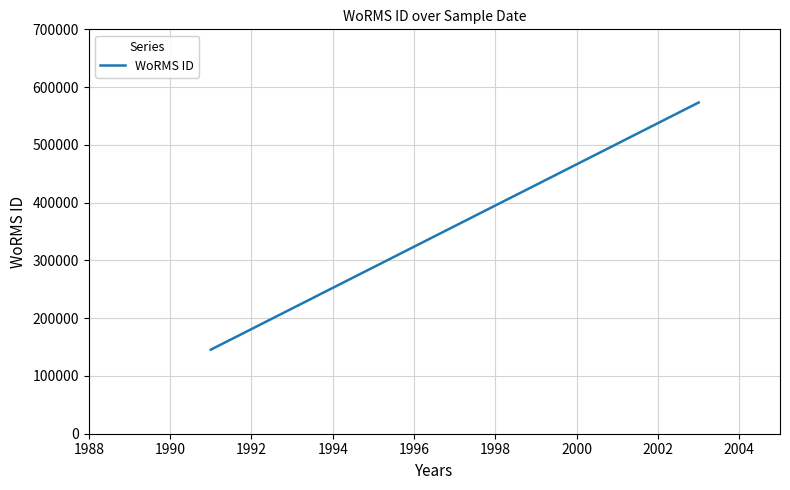

What is the value of the 1st point from the left?

145458